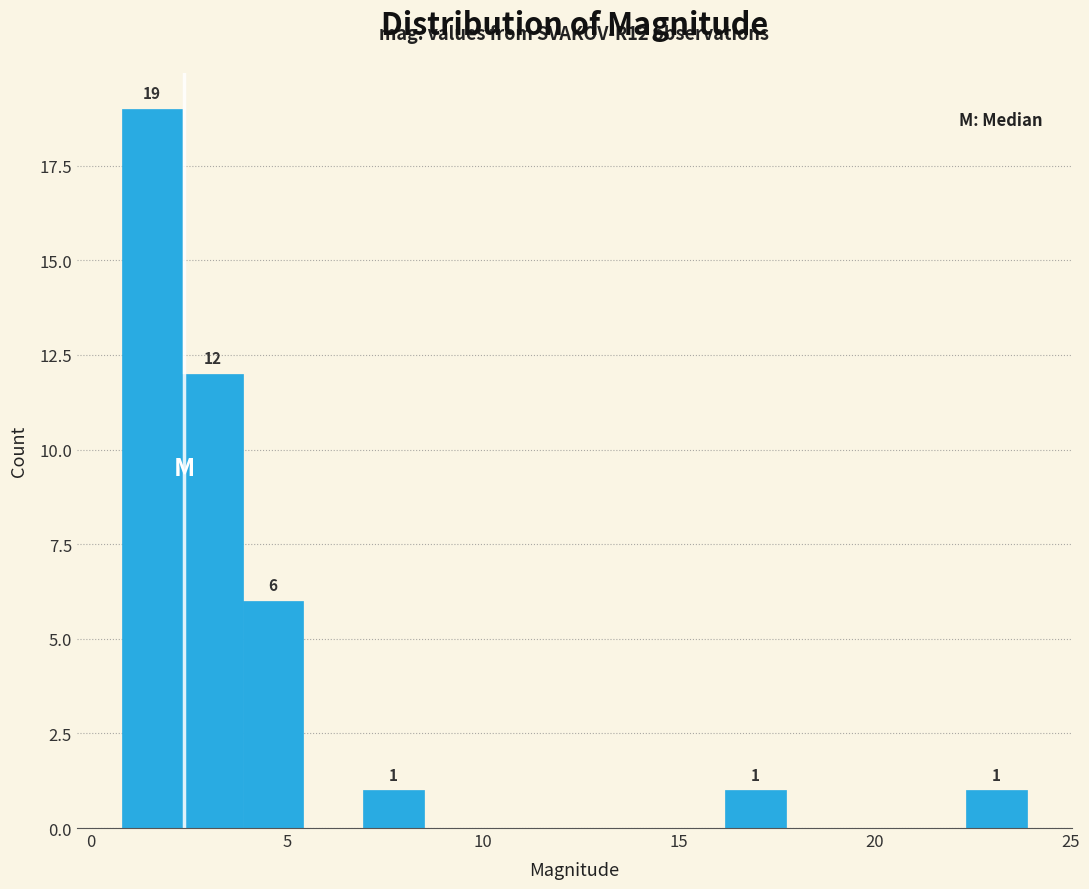

Read against the x-axis, roughly where is the centre of the tallest bar?

1.5